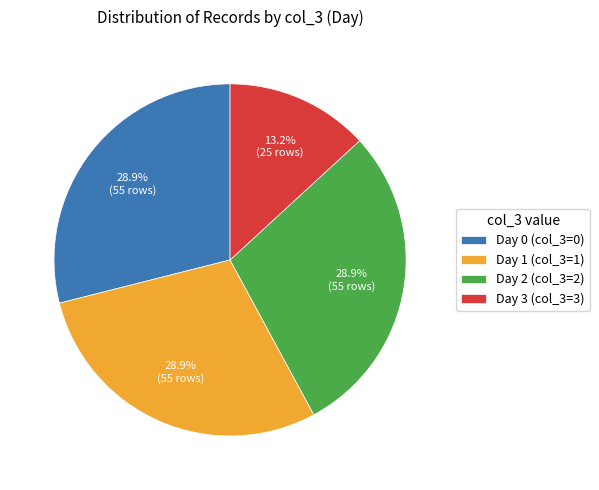

Count the number of slices in the pie.

4